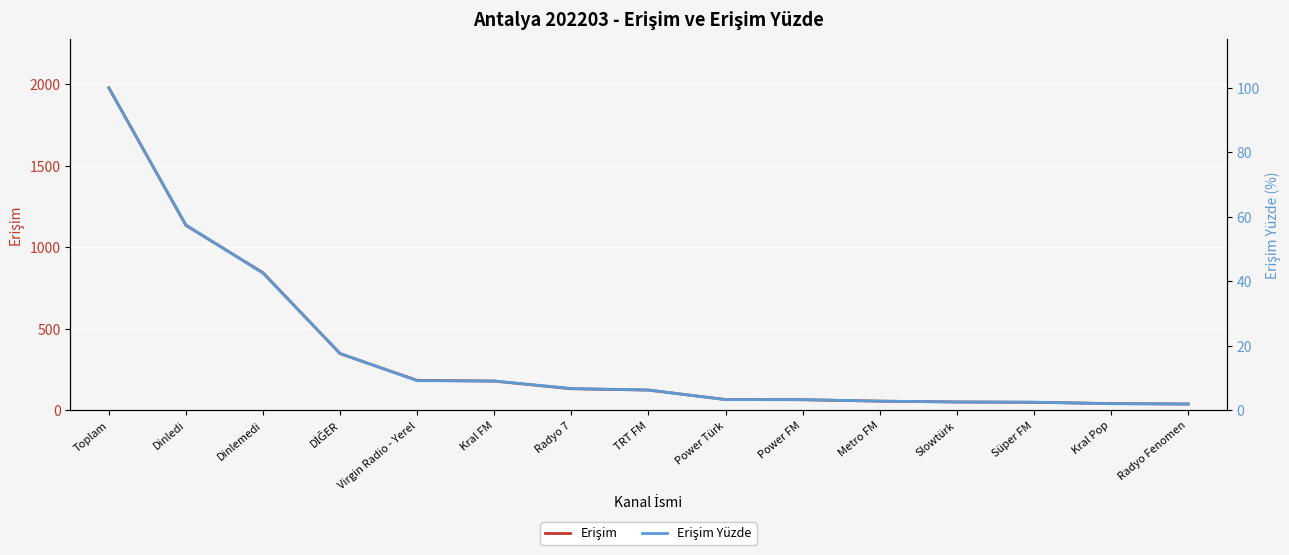

Which label corresponds to the largest value in the chart?

Toplam